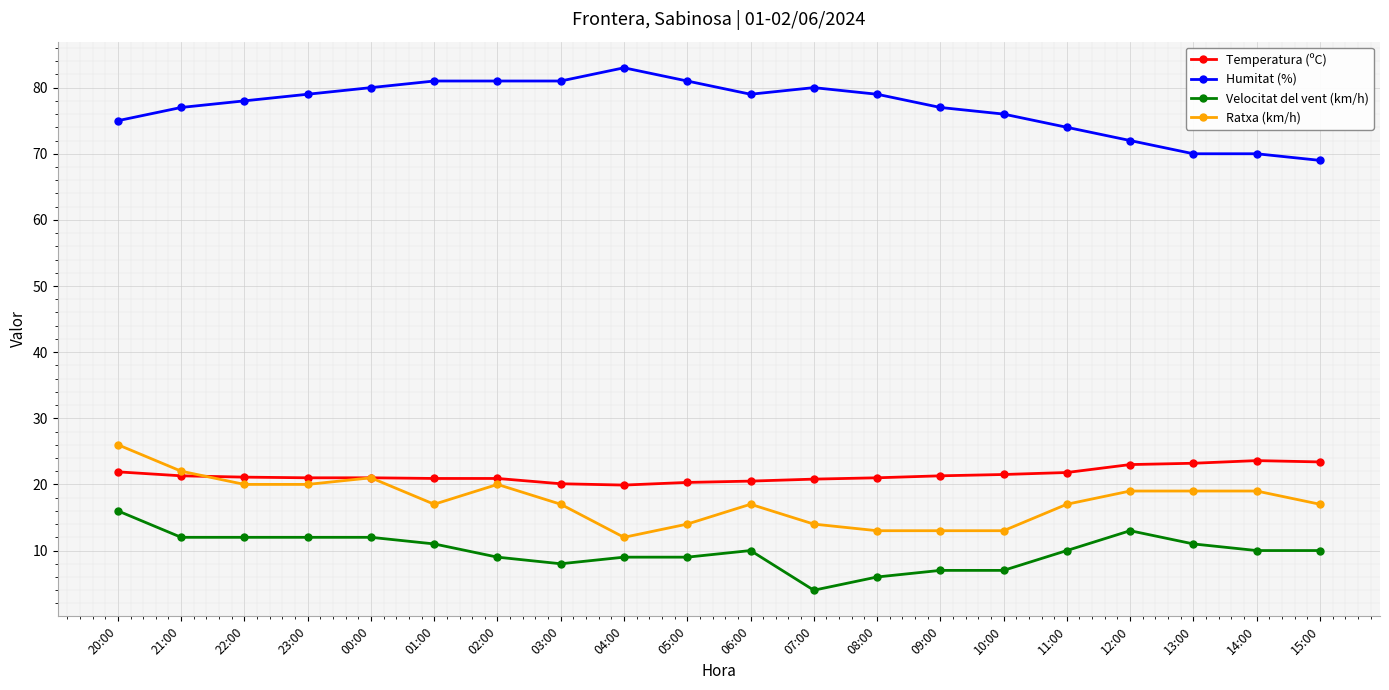

True or false: Velocitat del vent (km/h) and Humitat (%) intersect in this chart.

False